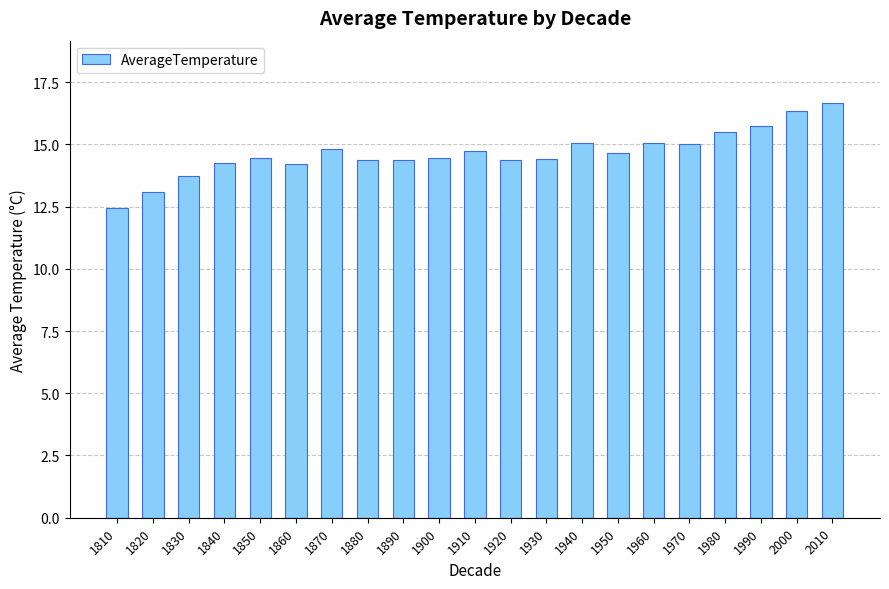

The chart shows a value of 15.5 at 1980. True or false?

True